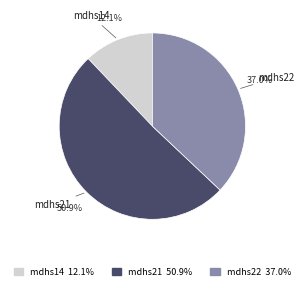

Which slice is the smallest?

mdhs14 12.1%